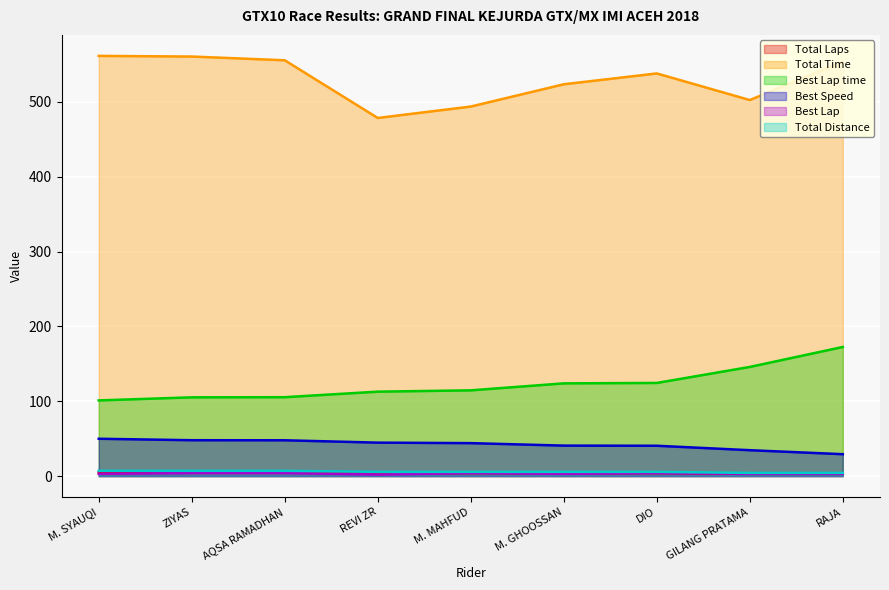

Reading left to right, list all the values displayed in this chart.

Total Laps: 7.0	7.0	7.0	5.6	5.6	5.6	5.6	4.2	4.2
Total Time: 561.6	560.7	555.7	478.6	493.9	523.6	538.1	502.5	554.0
Best Lap time: 101.1	105.2	105.4	112.8	114.6	123.9	124.4	145.8	172.5
Best Speed: 49.9	47.9	47.8	44.7	44.0	40.7	40.5	34.6	29.2
Best Lap: 3.0	4.0	4.0	2.0	4.0	3.0	4.0	3.0	3.0
Total Distance: 5.0	5.0	5.0	4.0	4.0	4.0	4.0	3.0	3.0